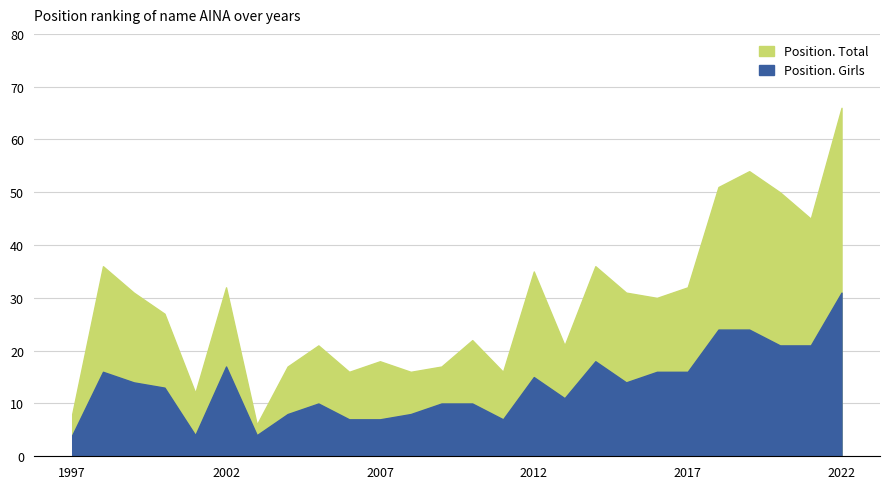

Is it true that Position. Total equals 36 at 2014?

True